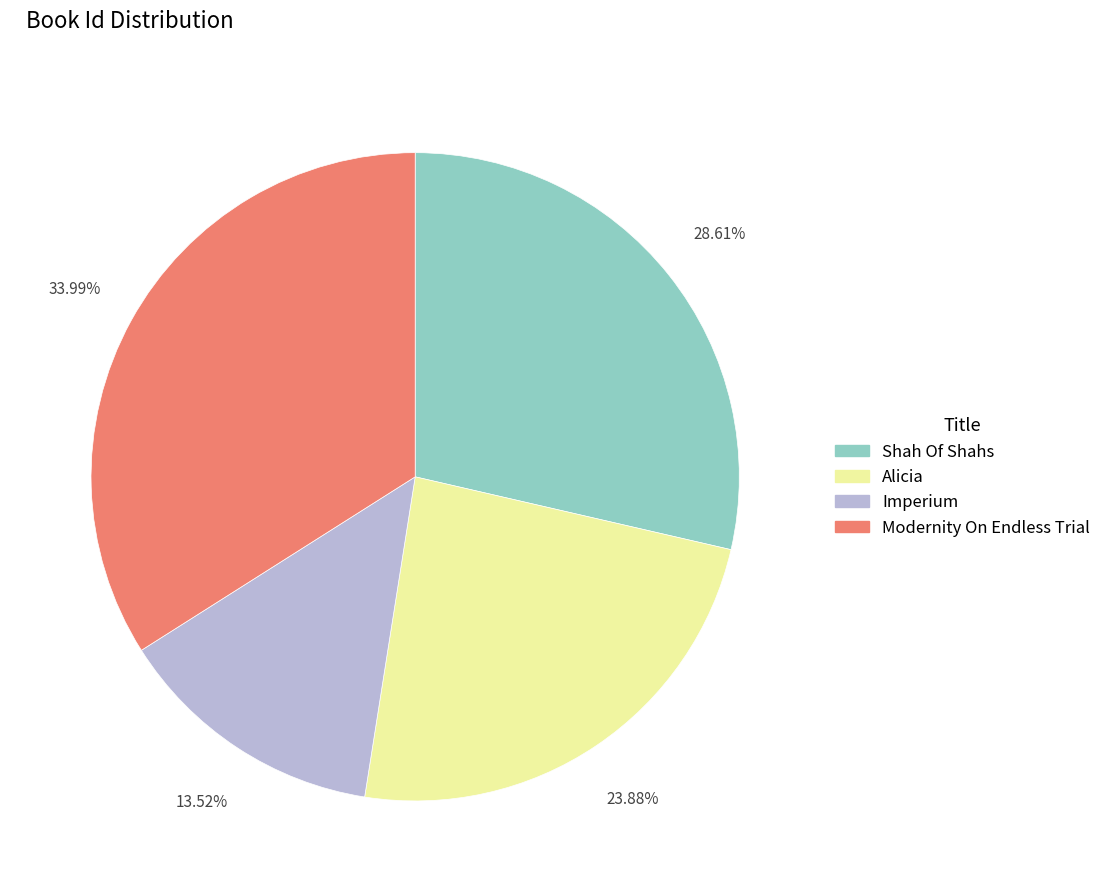

Approximately how many times larger is the value at Alicia compared to Shah Of Shahs?

0.8